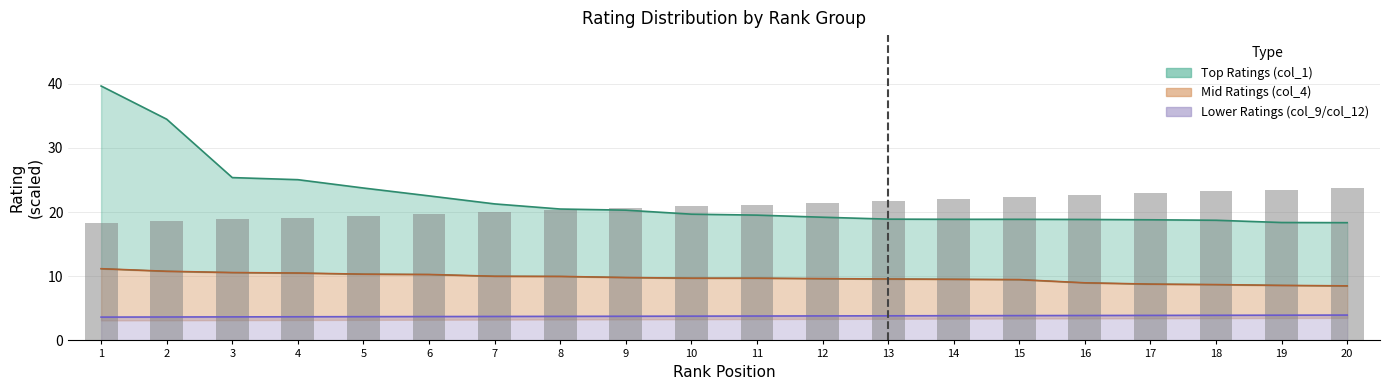

What is the maximum value shown in the chart?

39.6